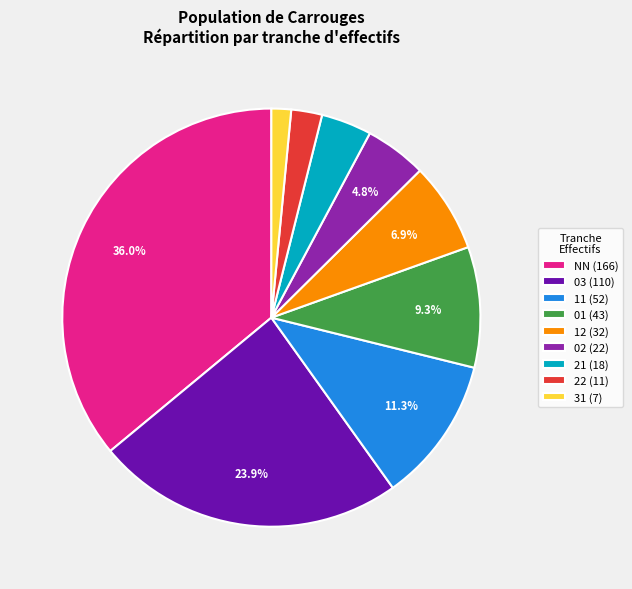

To the nearest percent, what percentage of the pie is 01?

9%